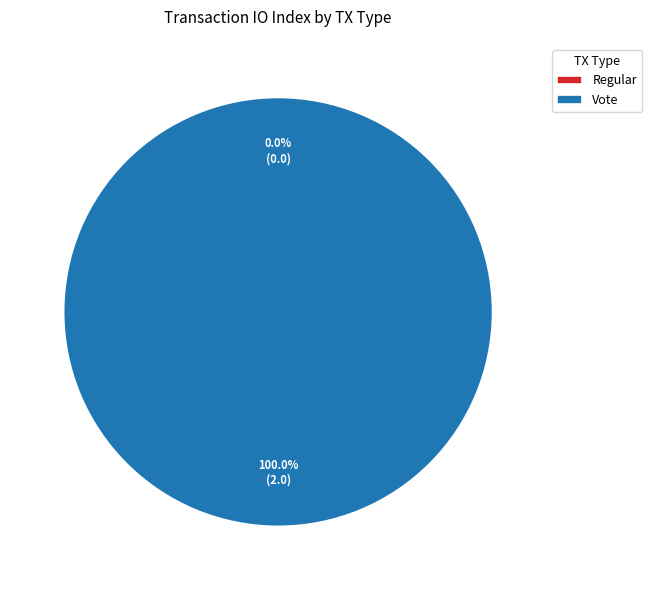

Which category accounts for the majority?

Vote